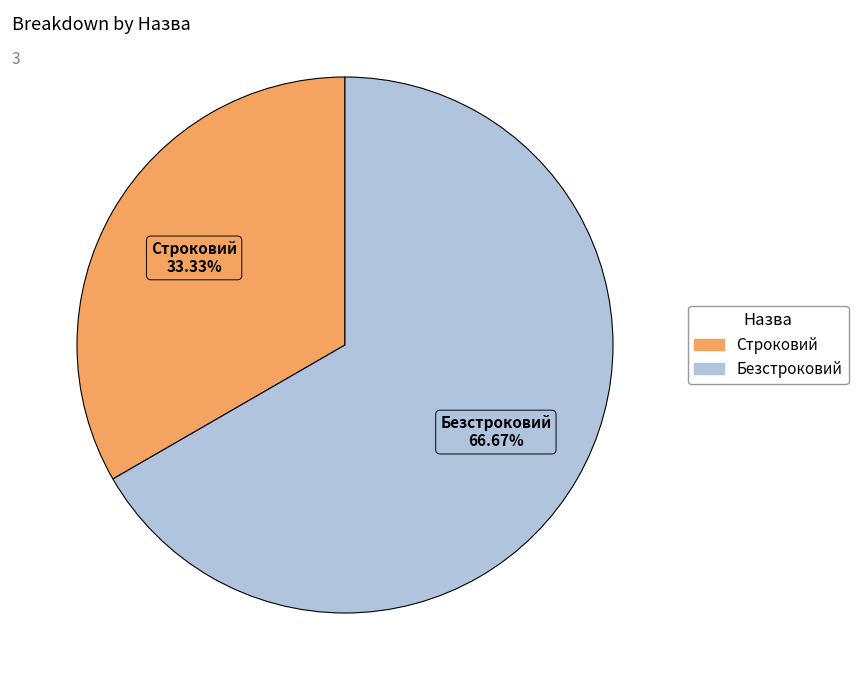

What is the total percentage of Безстроковий and Строковий?

100.0%